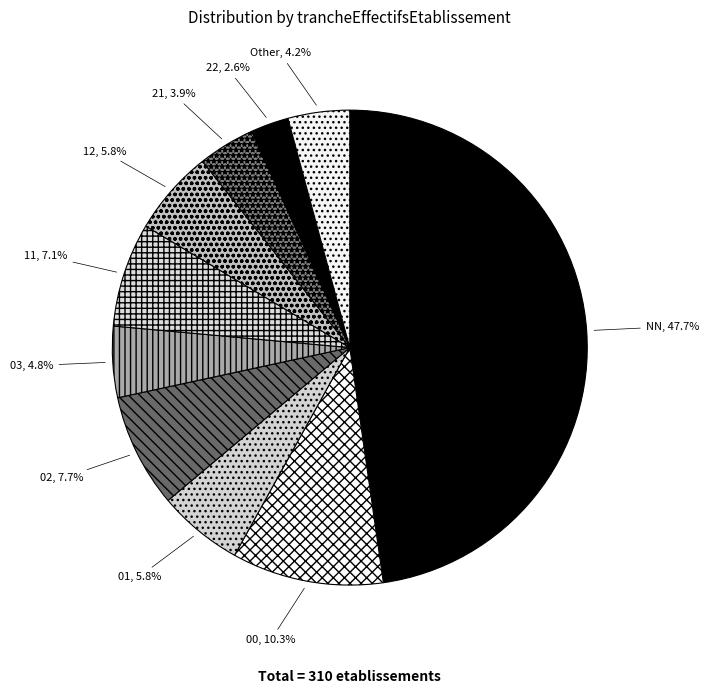

Is there any slice that represents more than half of the pie?

No